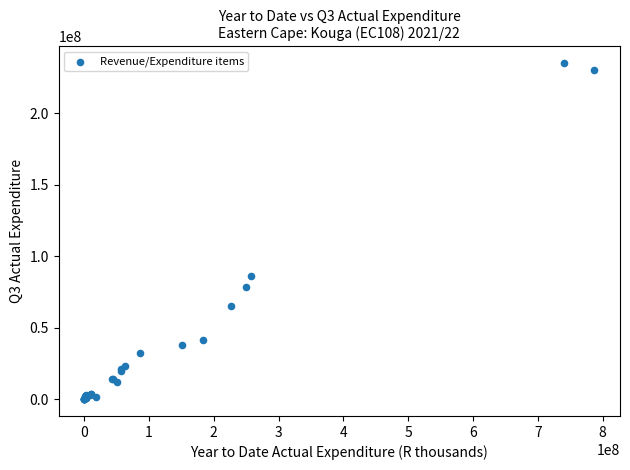

What Y value in the scatter plot is closest to 117553215?

86436278